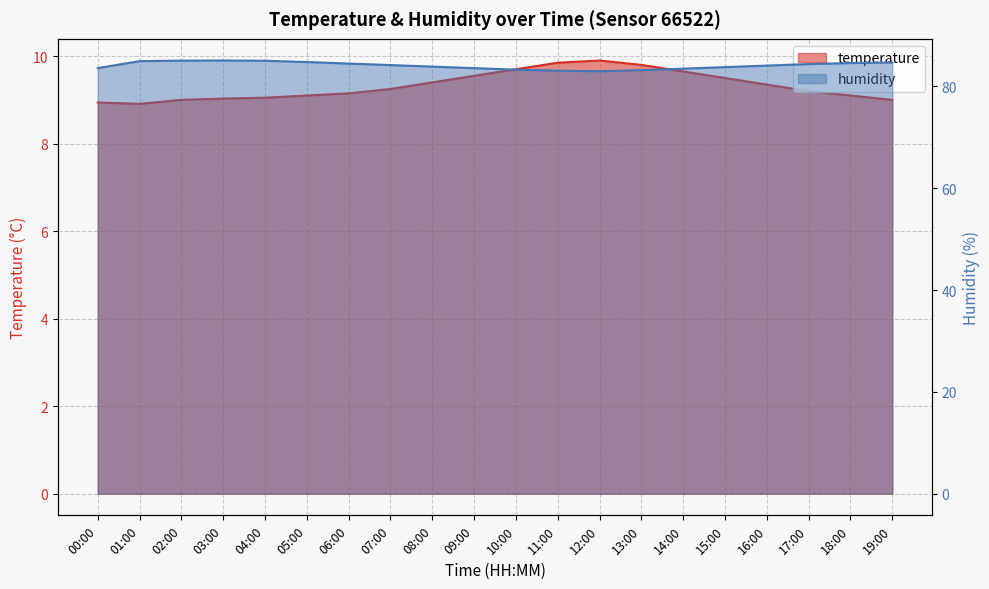

What position from the left is 01:00?

2